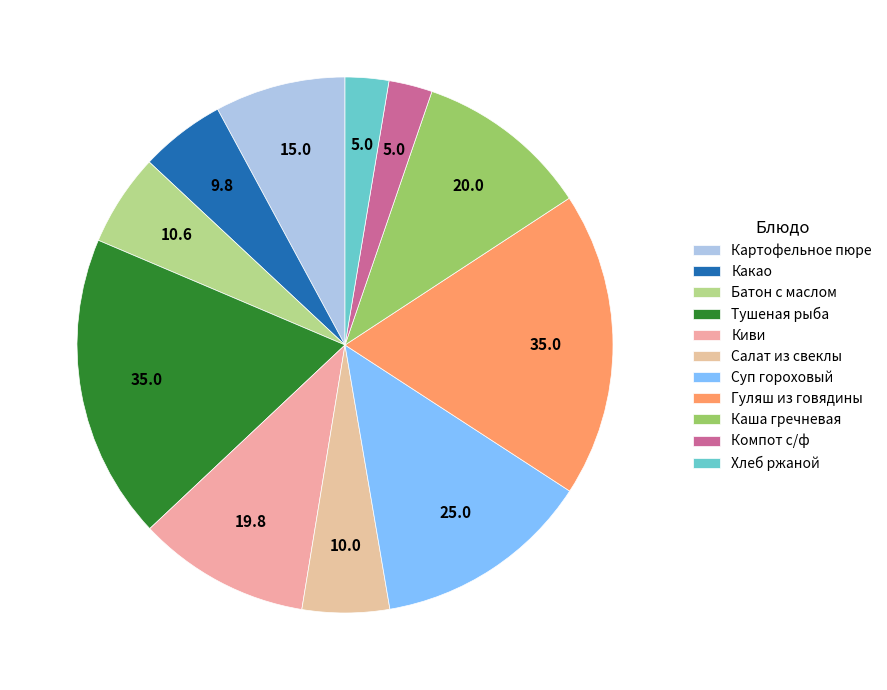

Count the number of slices in the pie.

11